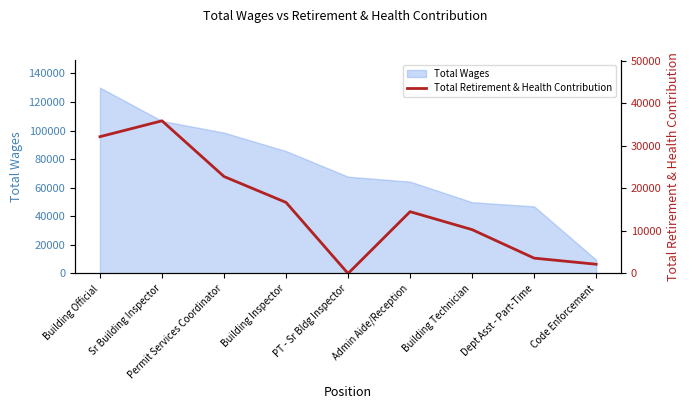

List the labels in order of value, smallest first.

PT - Sr Bldg Inspector, Code Enforcement, Dept Asst - Part-Time, Building Technician, Admin Aide/Reception, Building Inspector, Permit Services Coordinator, Building Official, Sr Building Inspector